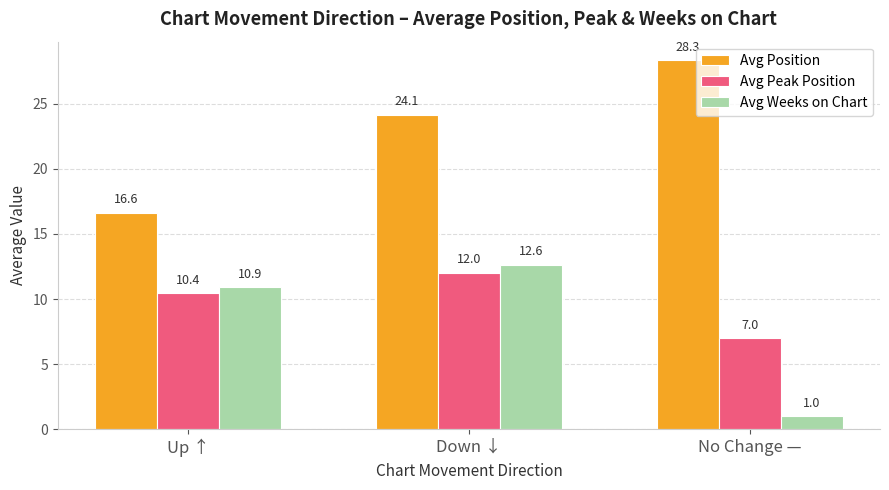

What is the total value across all series at Down ↓?

48.8